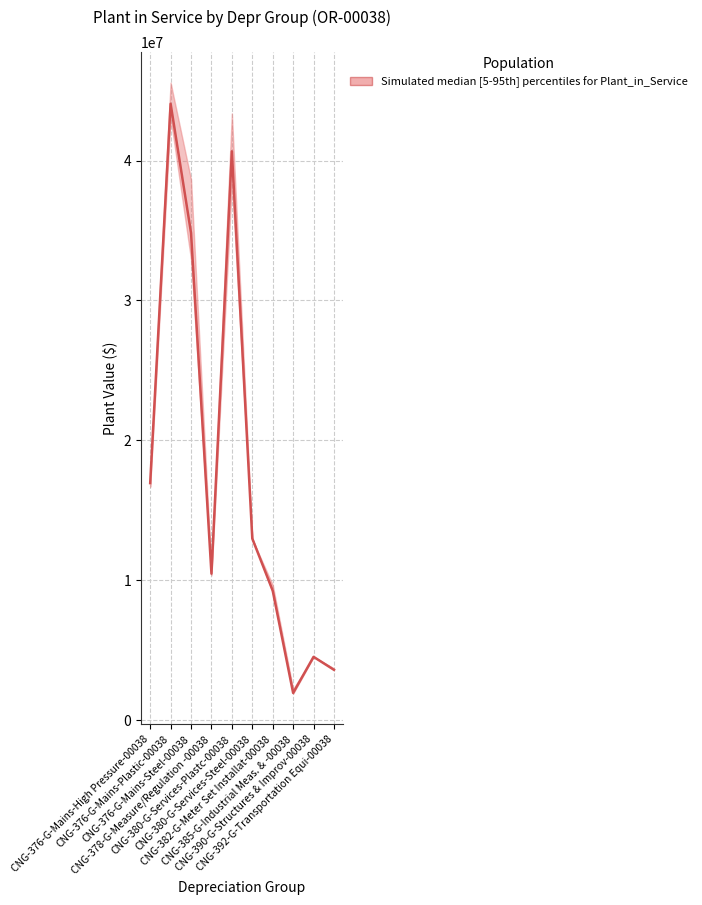

What is the sum of the values at CNG-390-G-Structures & Improv-00038 and CNG-382-G-Meter Set Installat-00038?

13751249.1